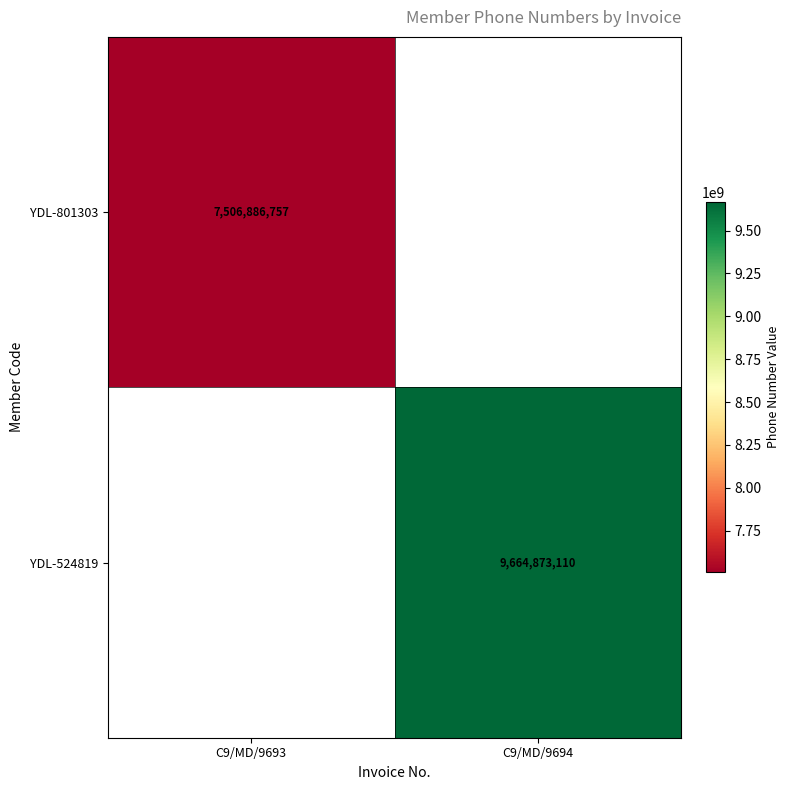

True or false: YDL-801303 has a value of 7506886757 at C9/MD/9693.

True